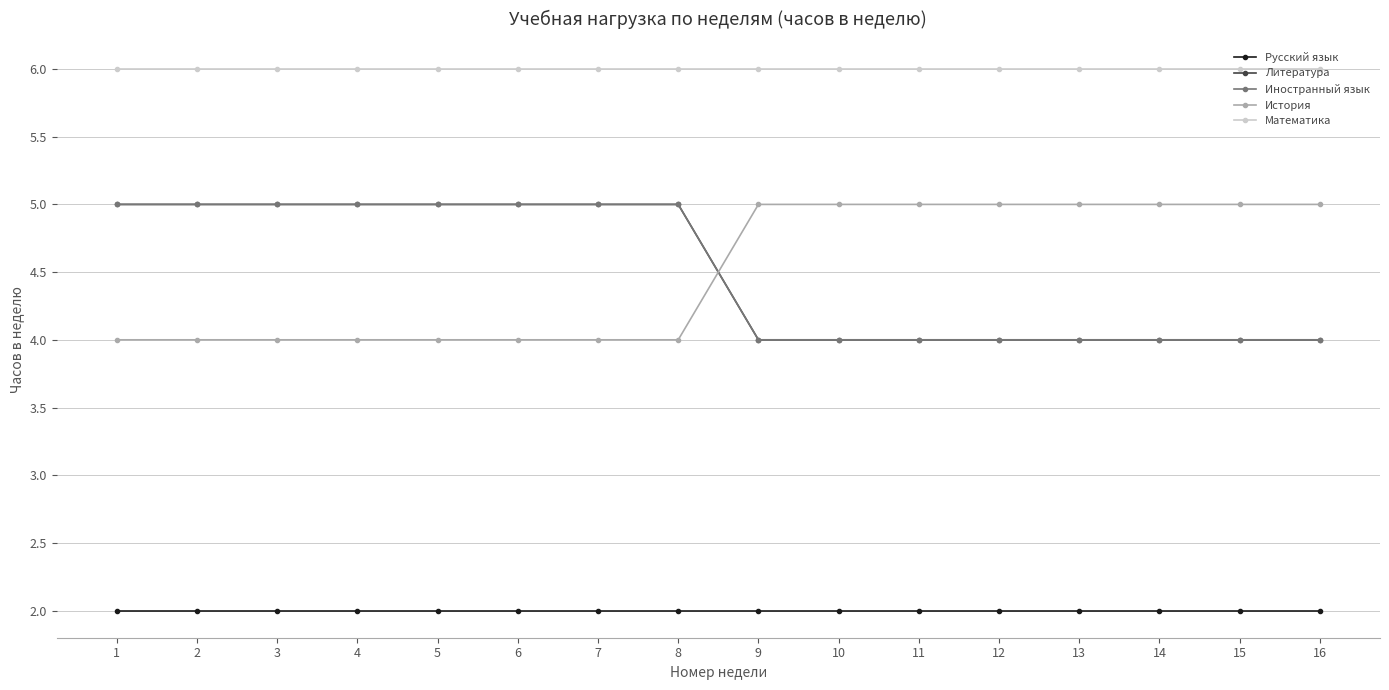

Does the chart have visible grid lines?

Yes